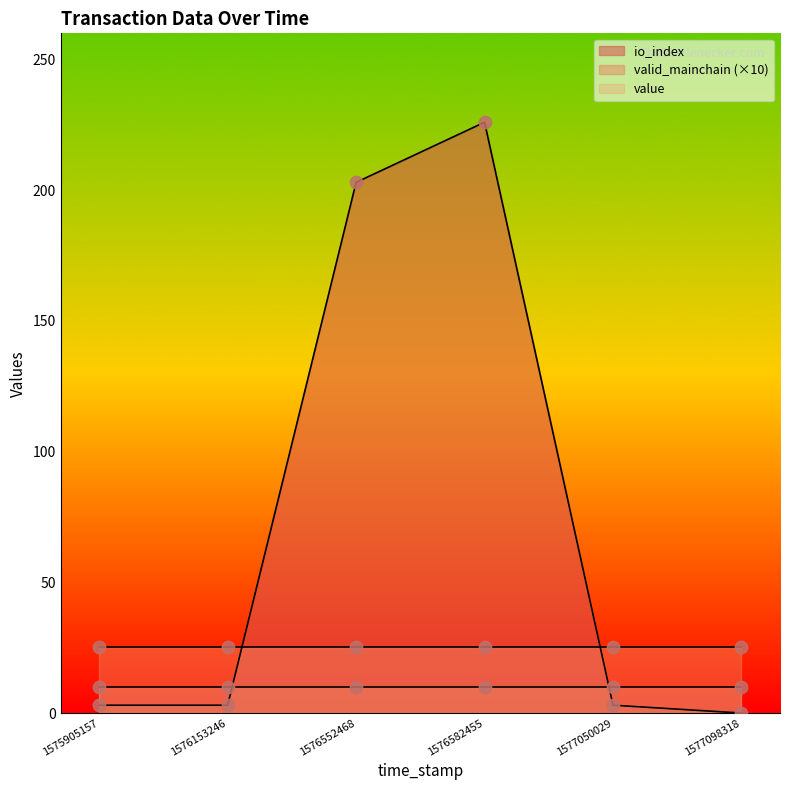

At which category is the sum across all series the highest?

1576582455